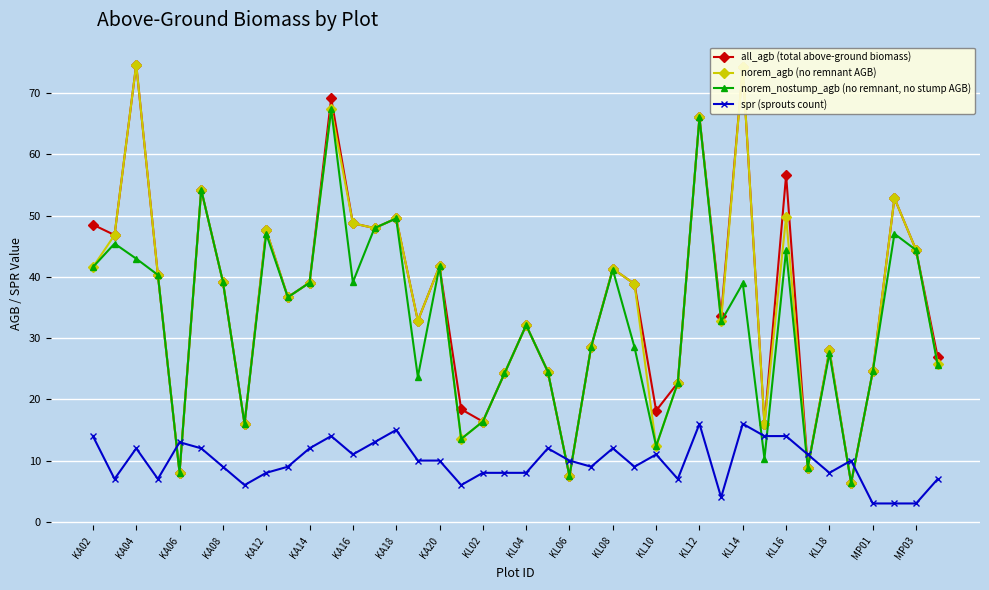

What is the value of the norem_nostump_agb (no remnant, no stump AGB) point at the 11th from the left?

39.0